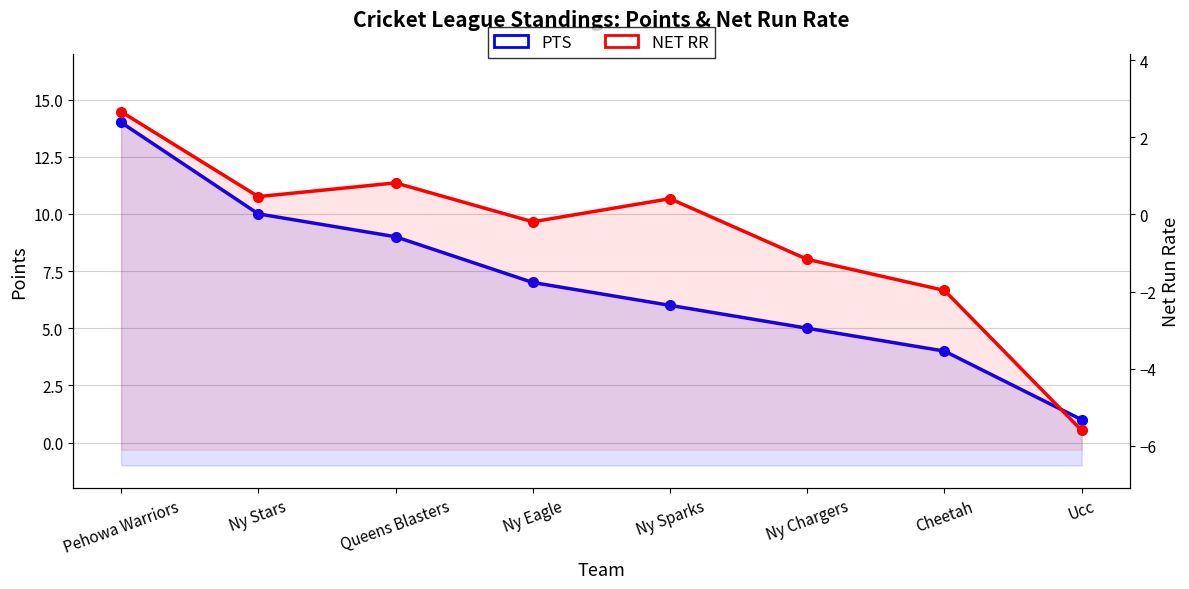

What is the difference between the second highest and minimum values in the PTS series?

9.0